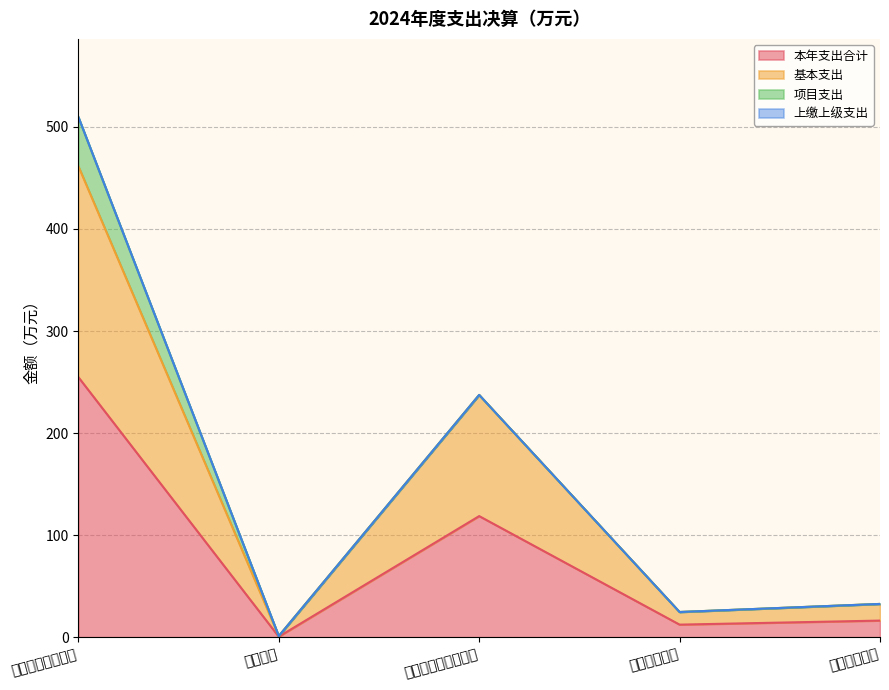

True or false: 本年支出合计 and 基本支出 cross at least once.

False